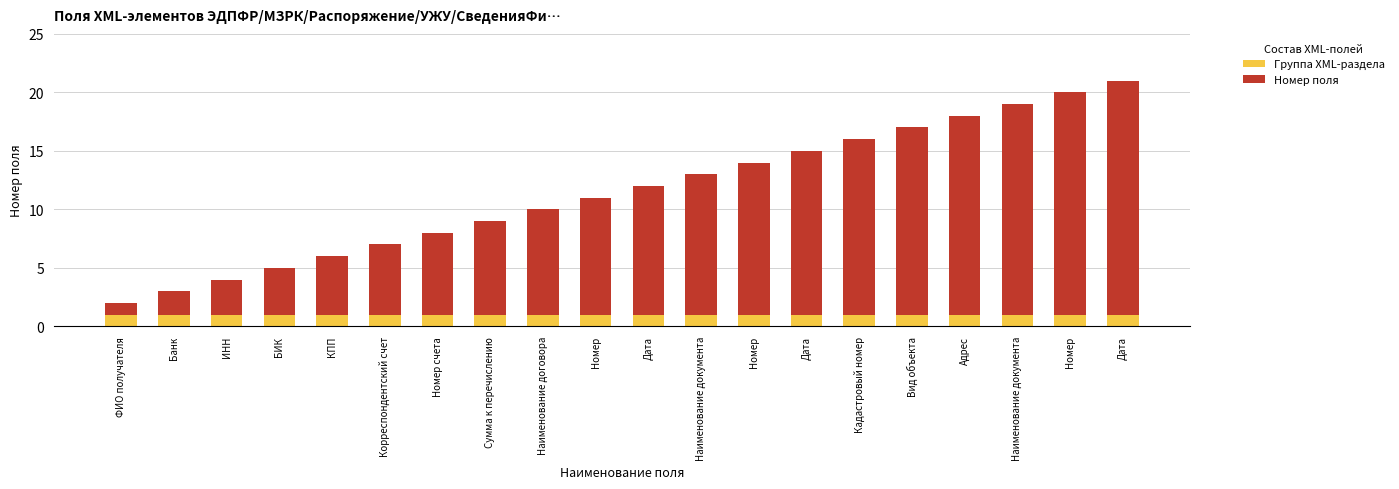

Which has a higher value, Номер or Наименование документа?

Номер